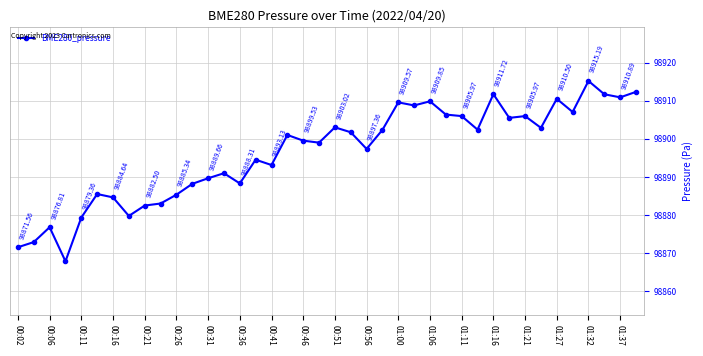

True or false: the data has more than 2 interior local peaks.

True